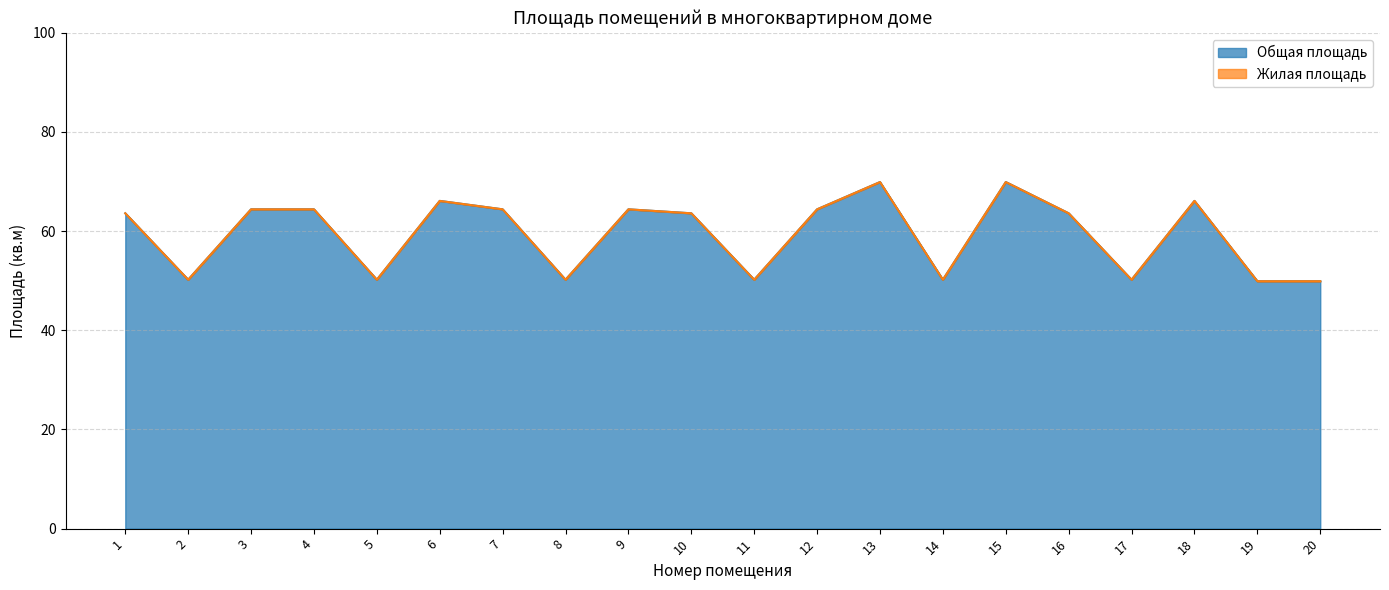

True or false: the data shows 50.2 at 2.

True